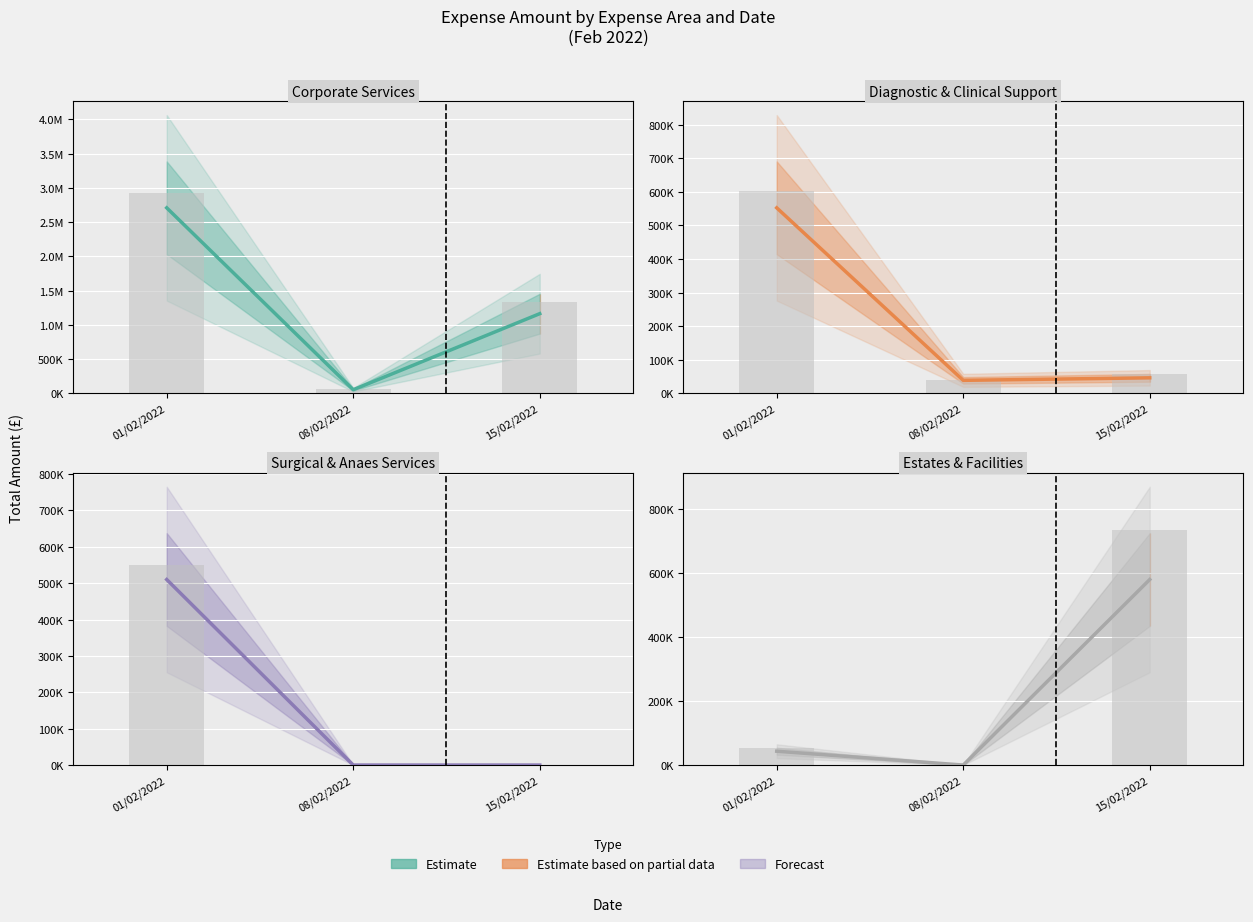

Reading left to right, list all the values displayed in this chart.

Corporate Services: 01/02/2022=2707708.4	08/02/2022=52938.2	15/02/2022=1163090.0
Diagnostic & Clinical Support: 01/02/2022=552399.1	08/02/2022=38750.0	15/02/2022=46245.2
Surgical & Anaes Services: 01/02/2022=510082.2	08/02/2022=0.0	15/02/2022=0.0
Estates & Facilities: 01/02/2022=43326.2	08/02/2022=0.0	15/02/2022=580546.9